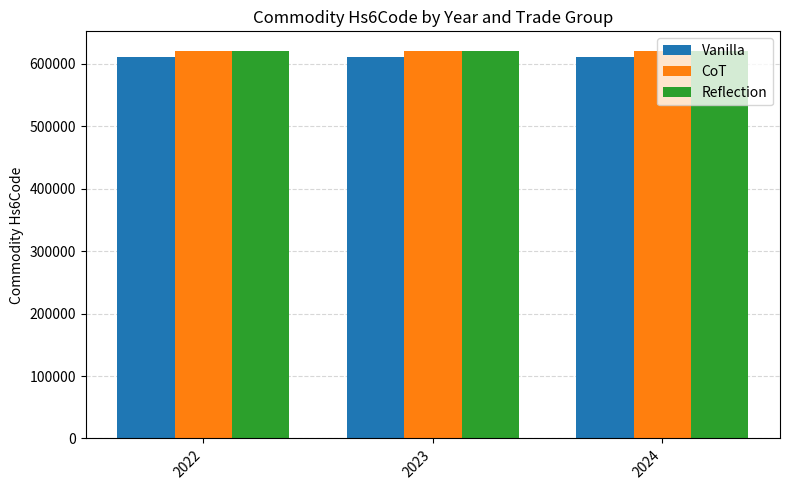

What is the maximum value for Reflection?

621149